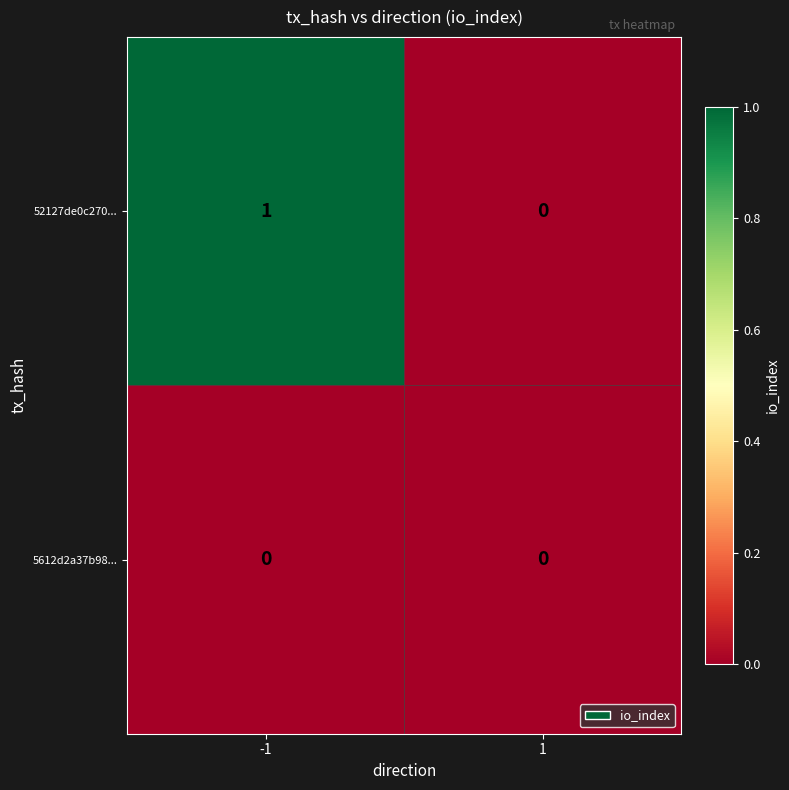

At which category does the chart reach its peak across all series?

-1